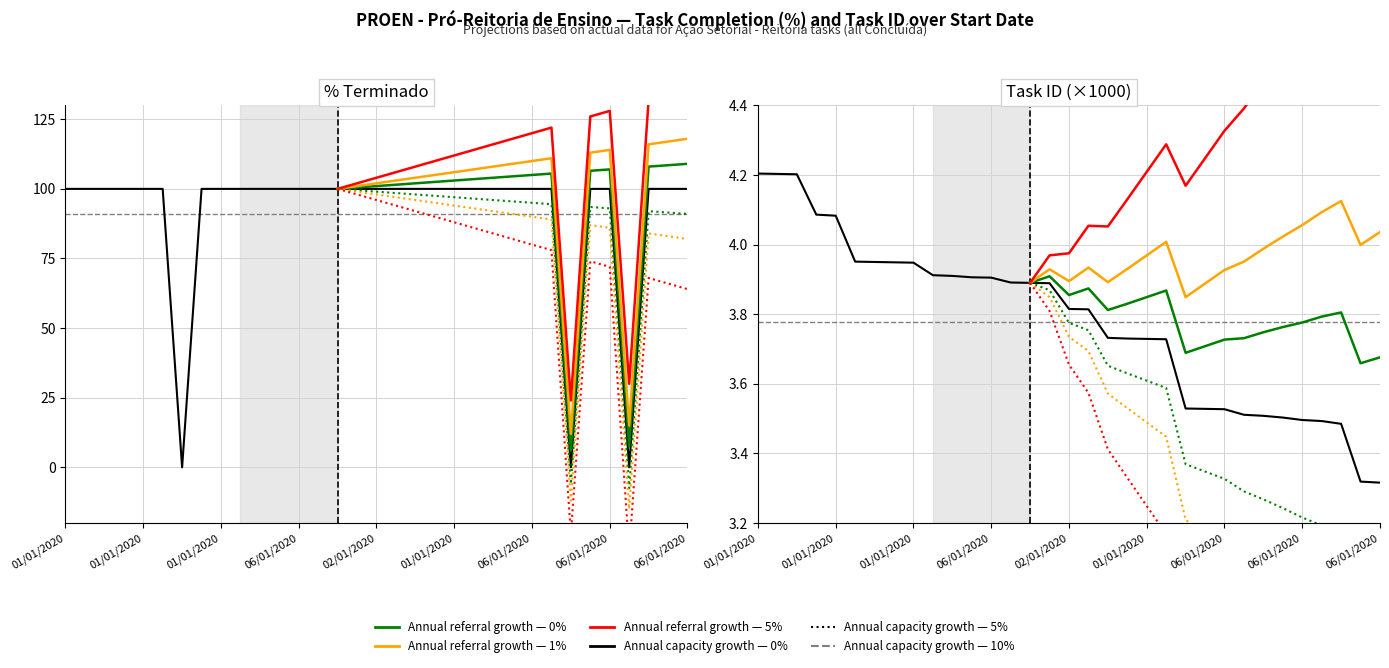

Does the chart have visible grid lines?

Yes